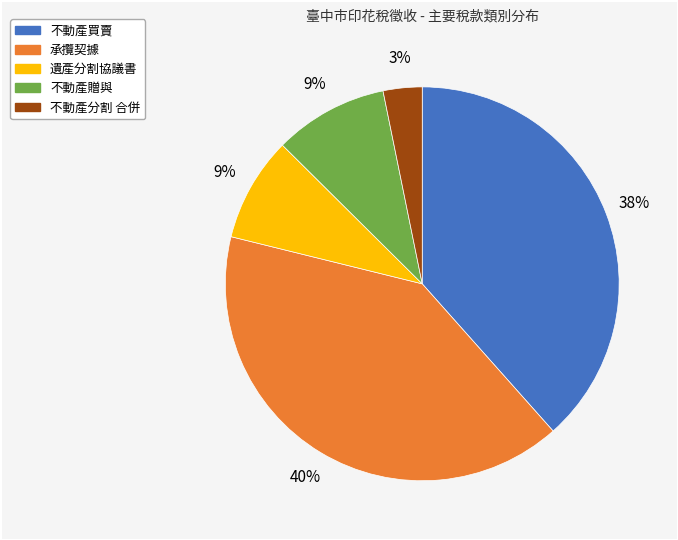

To the nearest percent, what portion does 承攬契據 represent?

40%